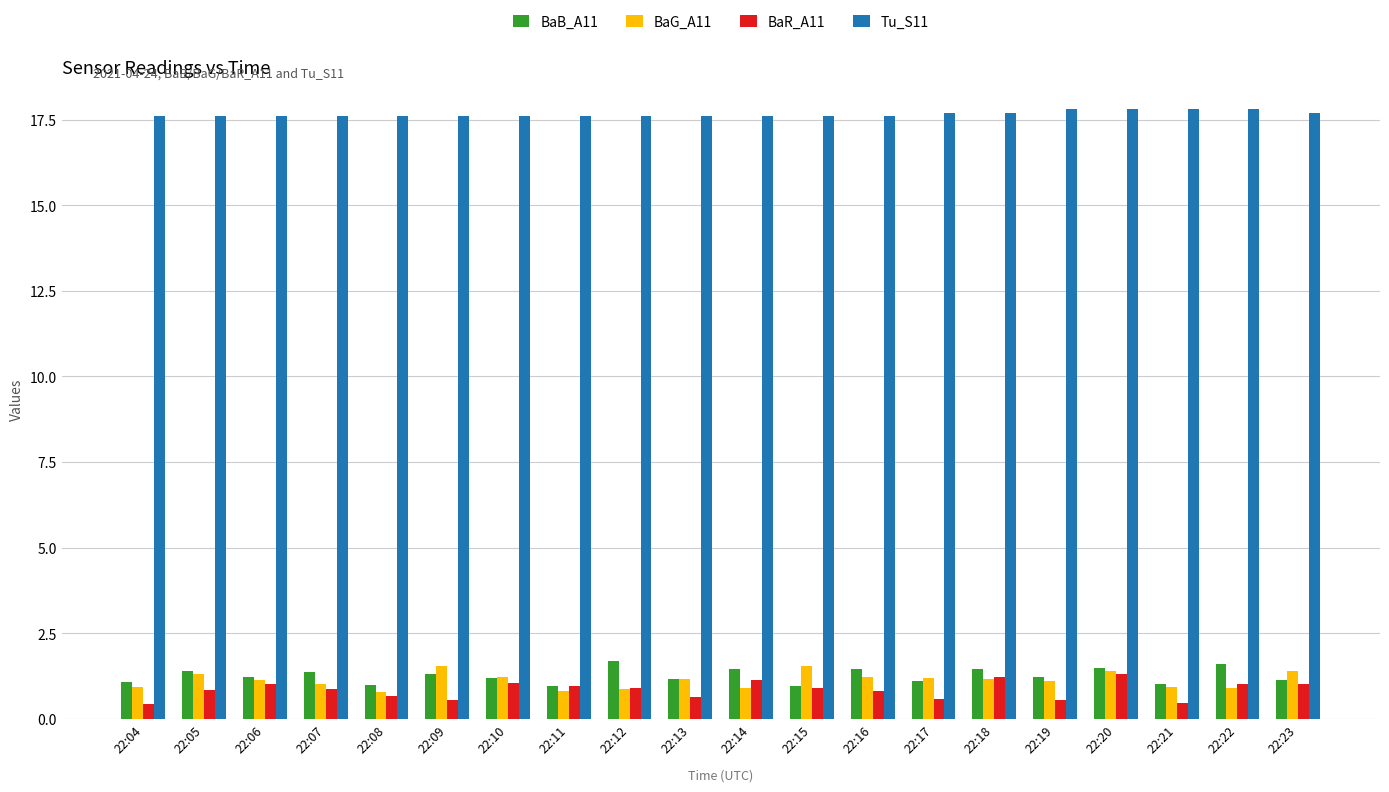

What is the lowest value of the BaR_A11 series?

0.4